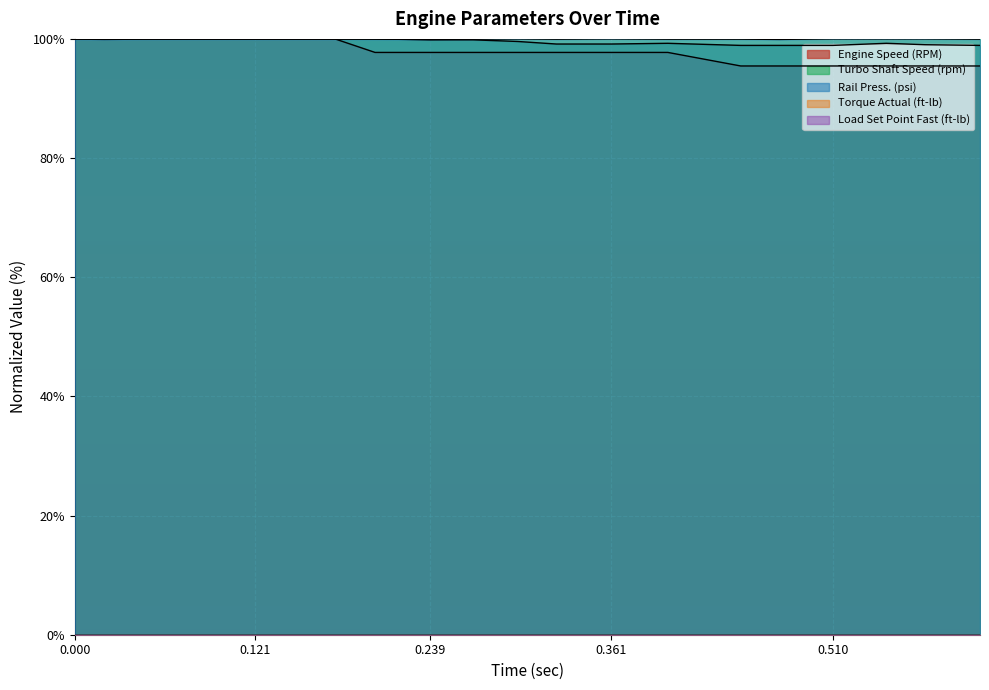

How many lines are shown in the chart?

5